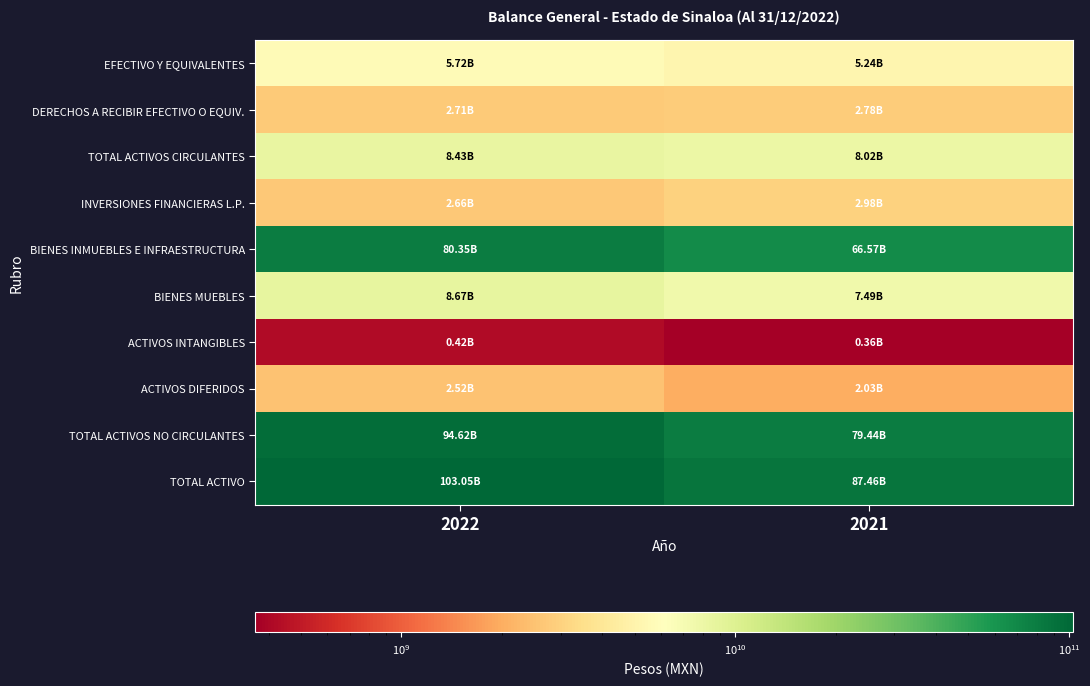

Which series has the widest spread of values?

TOTAL ACTIVO